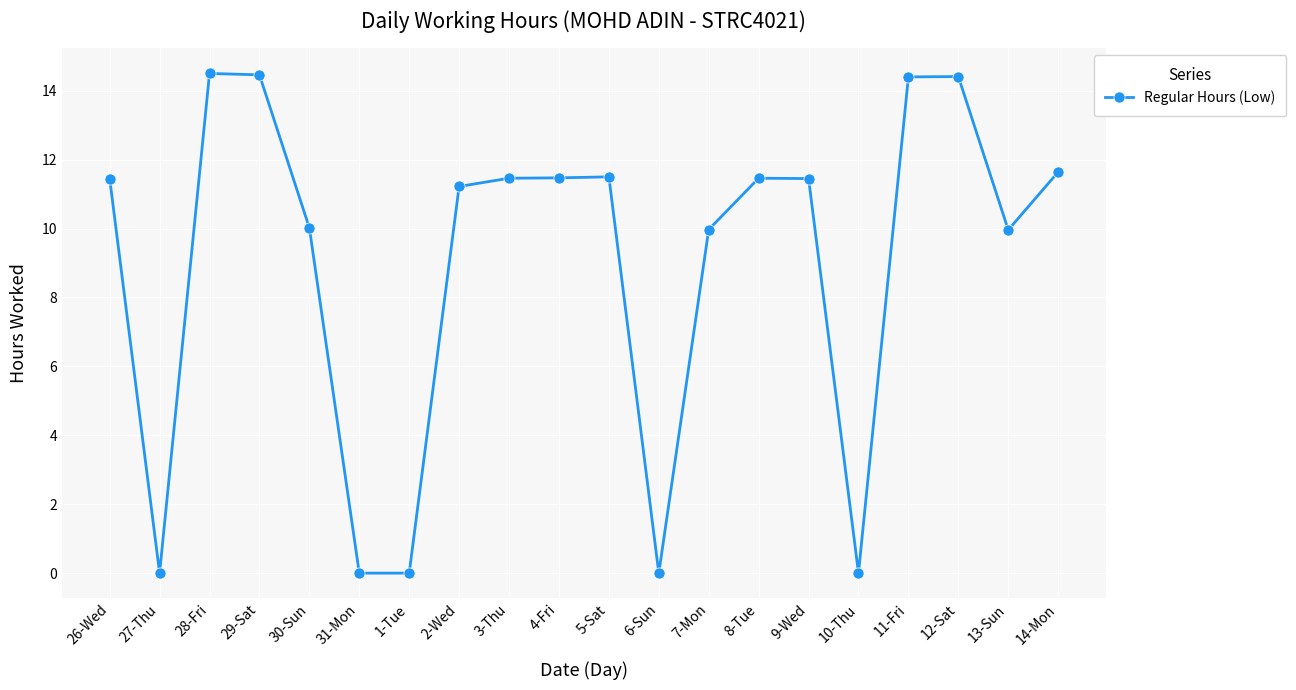

What is the label of the 14th point from the left?

8-Tue